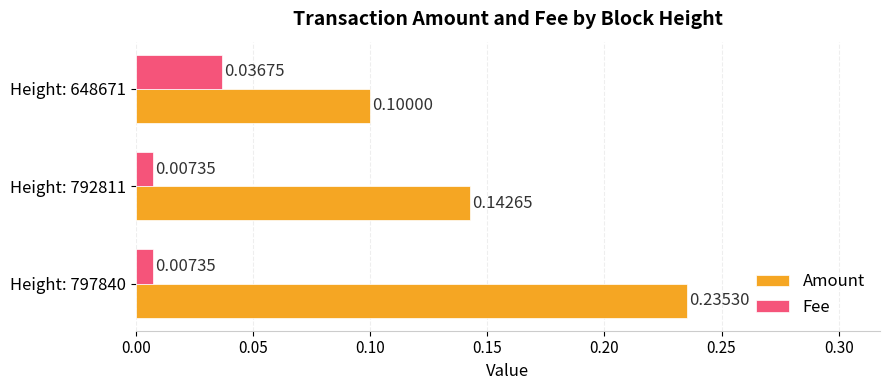

List the series in order of their peak value, highest first.

Amount, Fee